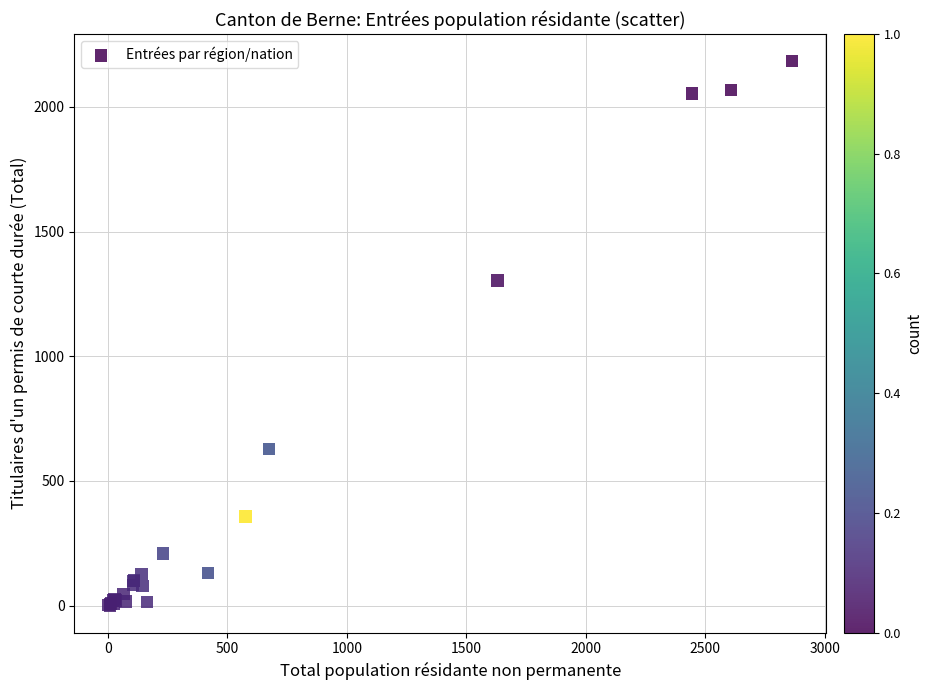

What Y value in the scatter plot is closest to 1092?

1303